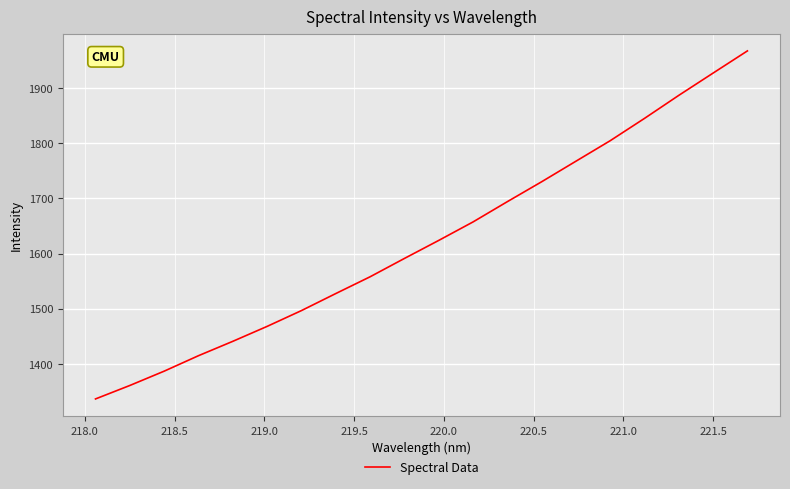

What is the difference between the maximum and minimum values?

631.1